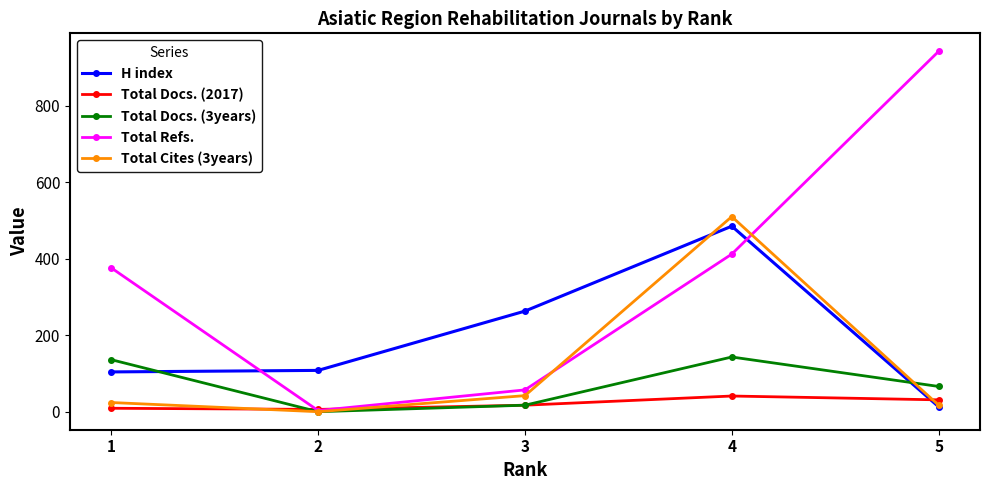

Between 1 and 2, which series saw the biggest shift?

Total Refs.